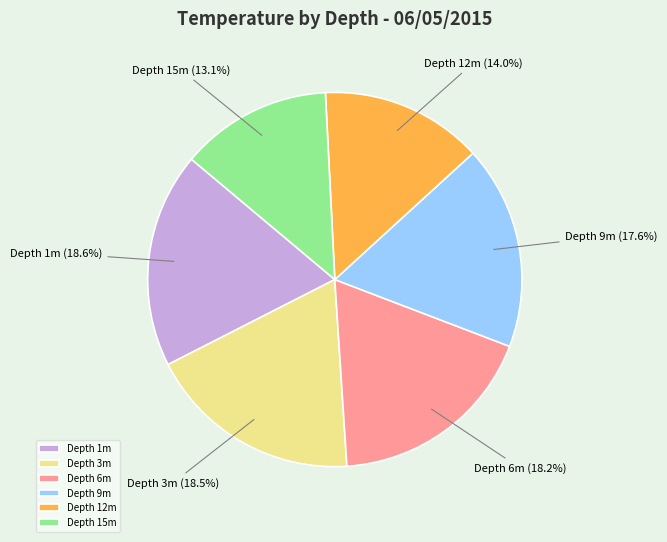

Count the number of slices in the pie.

6